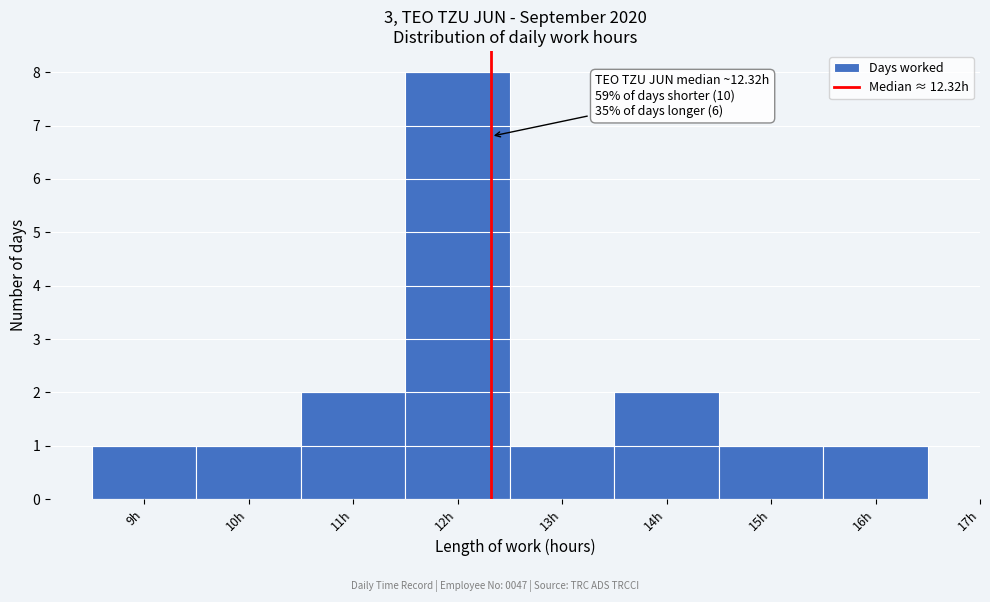

Over which range of the x-axis is the bar tallest?

11.5 to 12.5